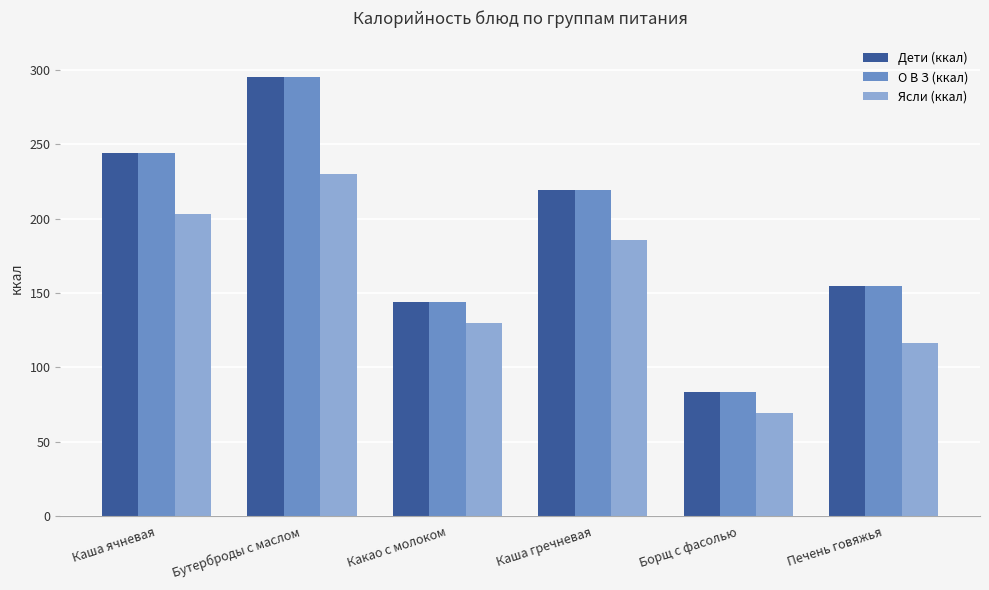

Is it true that Ясли (ккал) equals 172.3 at Печень говяжья?

False